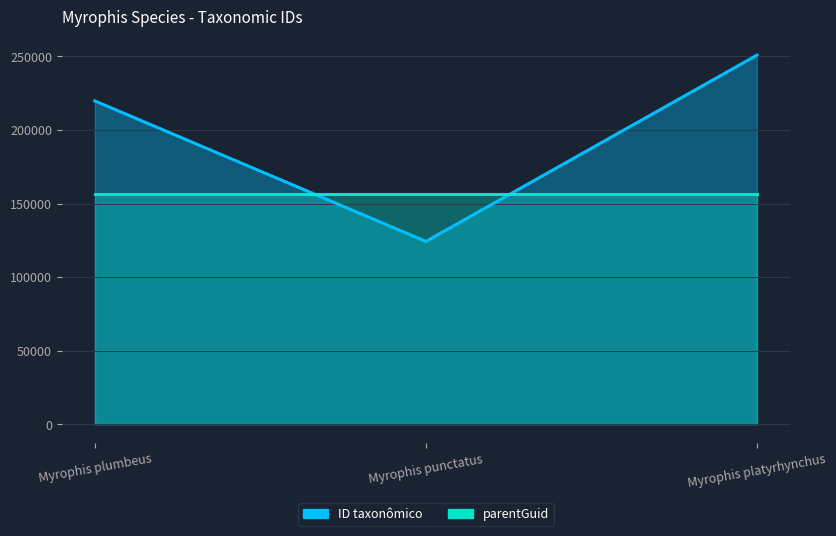

The value at Myrophis plumbeus is 130832. True or false?

False